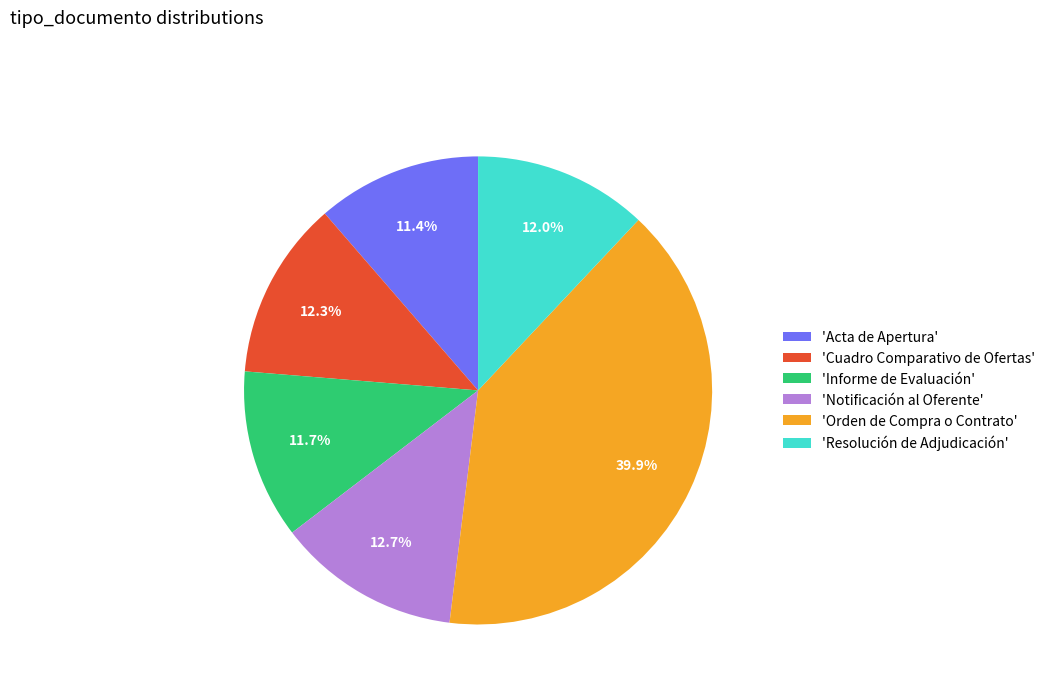

Is there any slice that represents more than half of the pie?

No